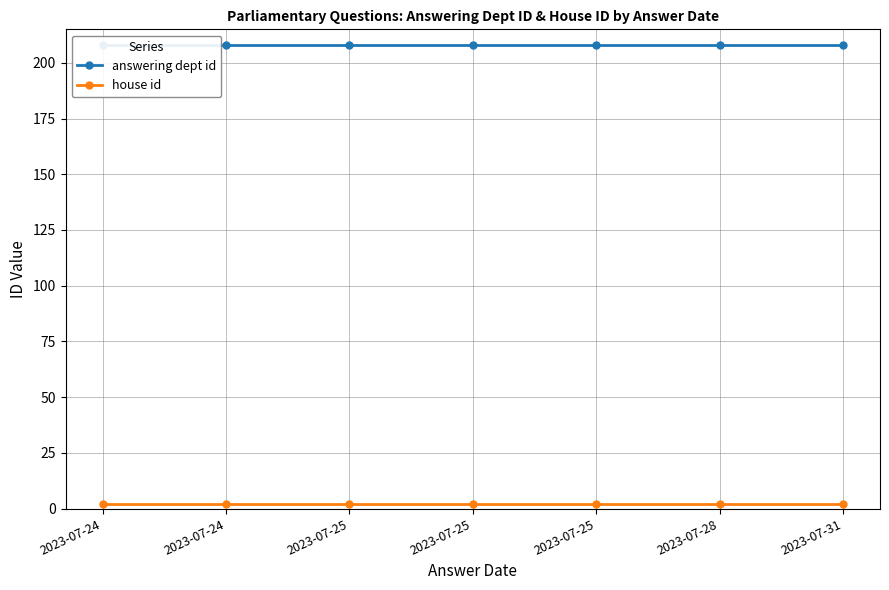

Which series changed the most between 2023-07-25 and 2023-07-28?

answering dept id